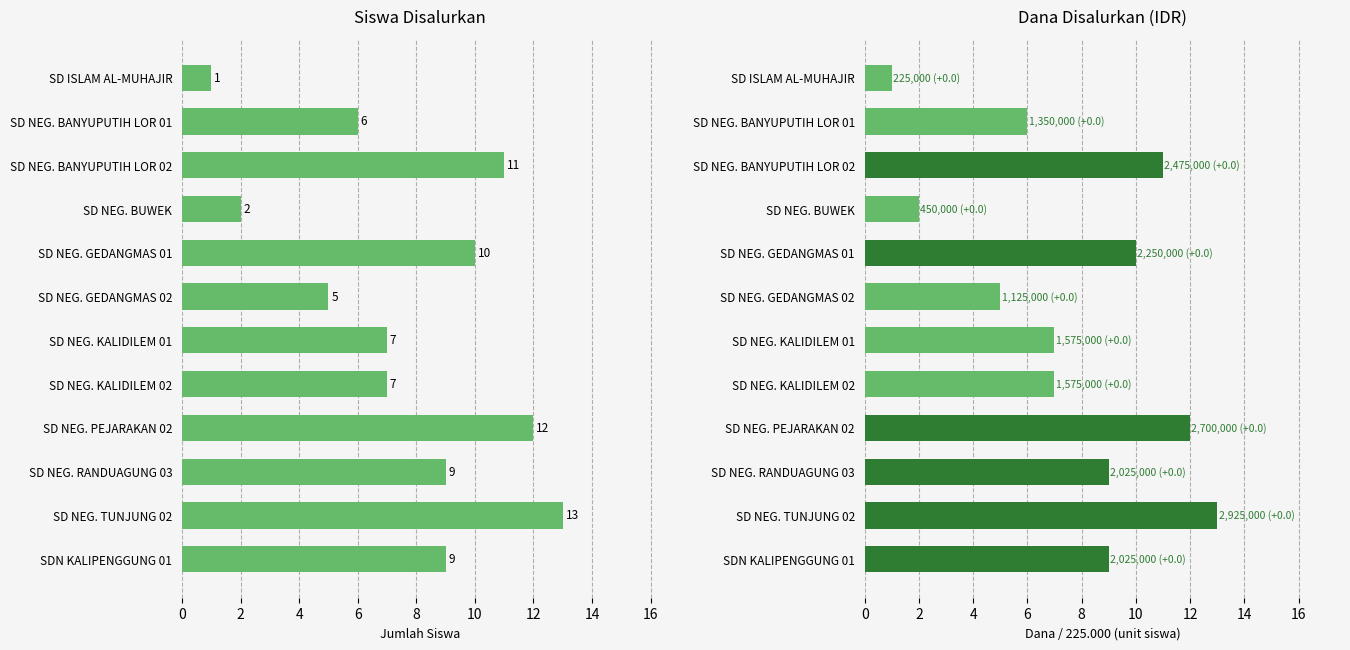

How many bars are there in total?

24